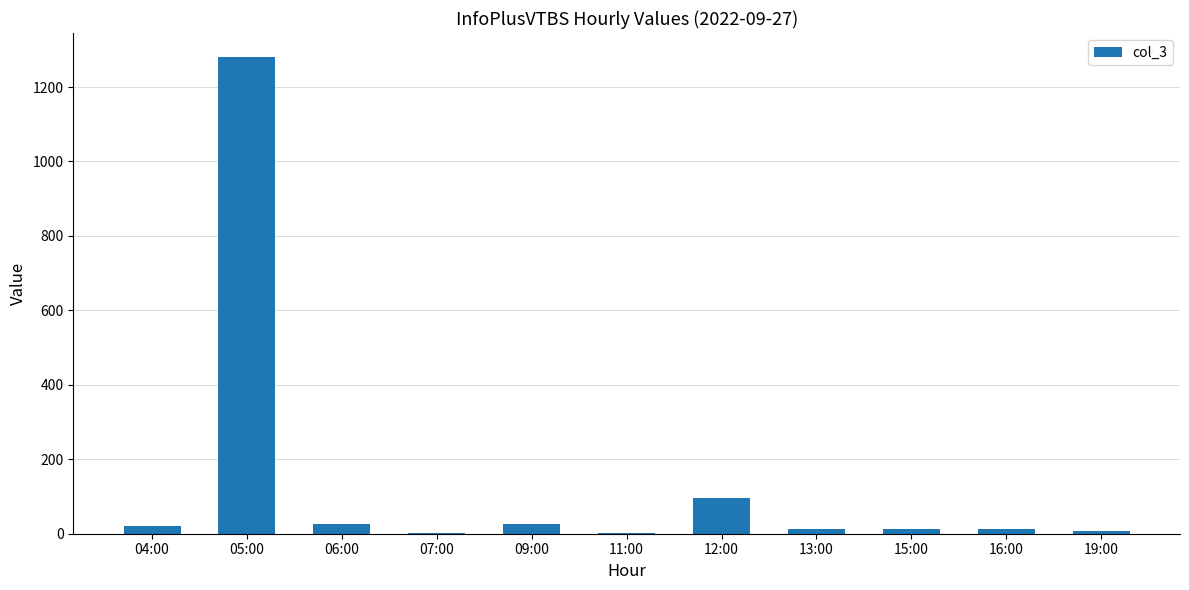

What is the ratio of the value at 06:00 to the value at 09:00?

1.0